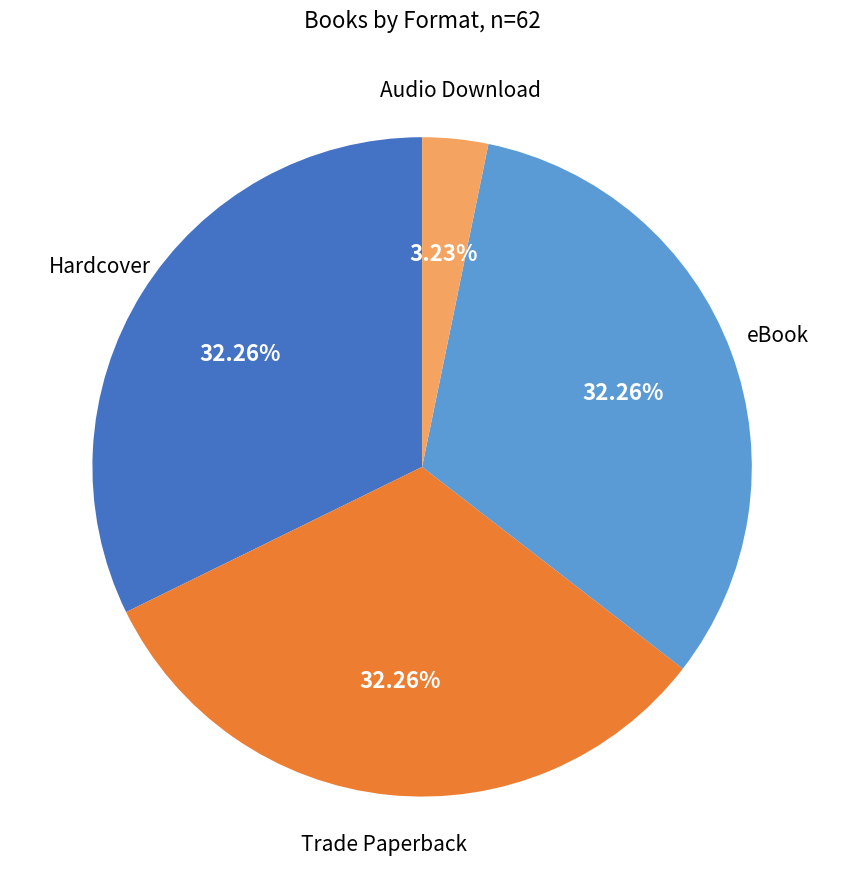

Between Audio Download and Trade Paperback, which is larger?

Trade Paperback